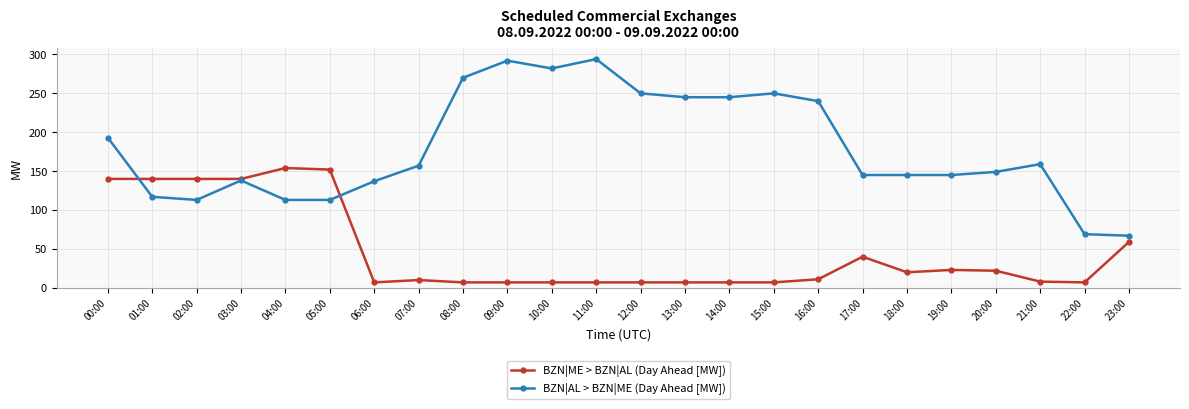

Is it true that BZN|ME > BZN|AL (Day Ahead [MW]) equals 80 at 23:00?

False